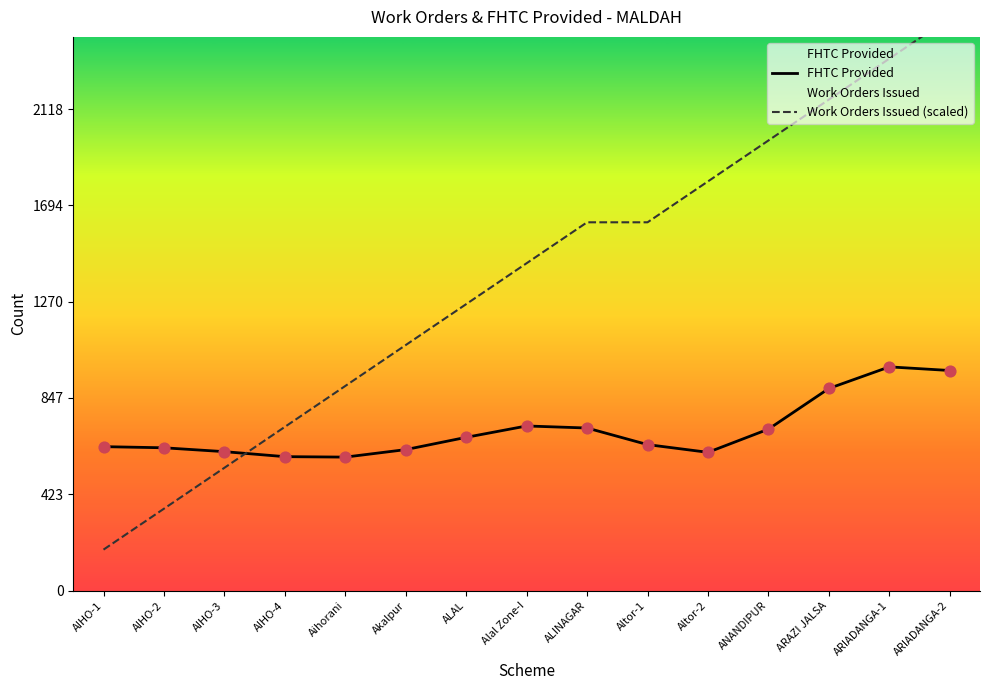

Between Aihorani and Alal Zone-I, which is larger?

Alal Zone-I